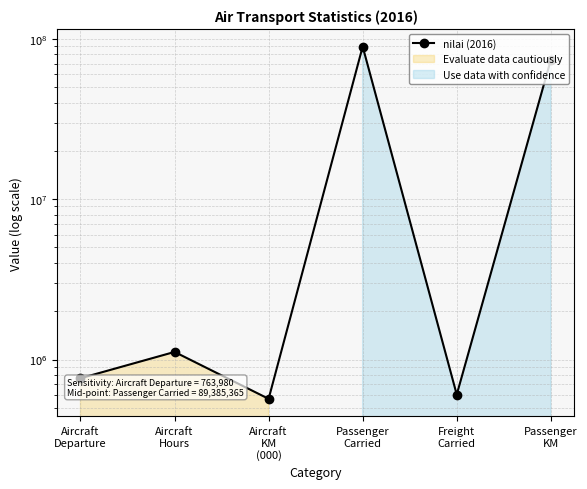

The value at Passenger
Carried is 89385365. True or false?

True